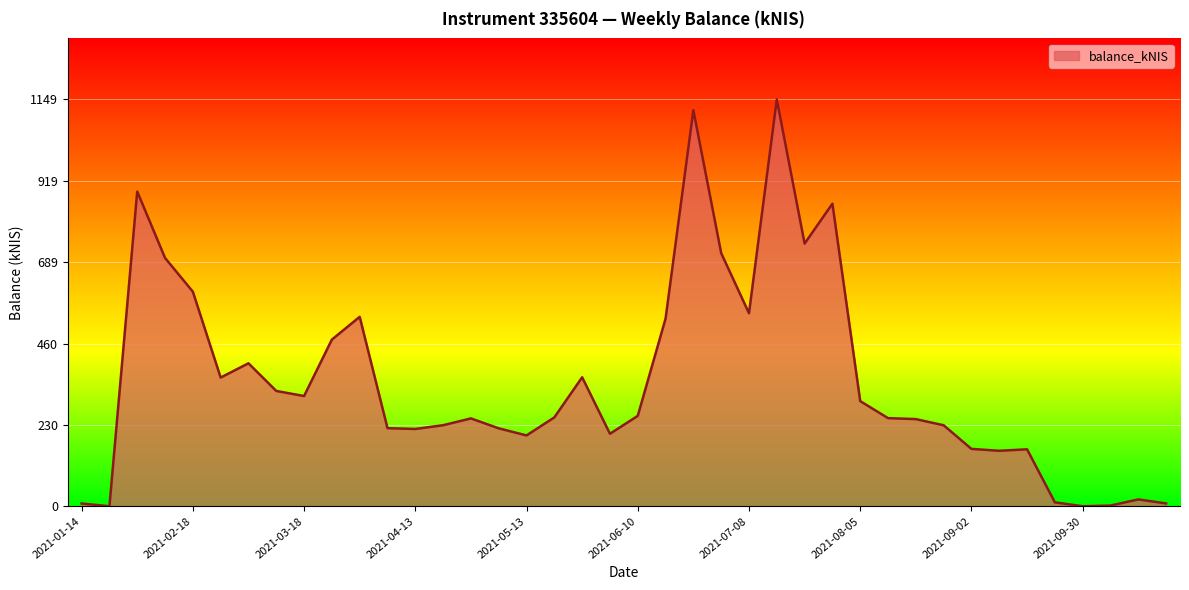

What is the maximum value shown in the chart?

1149.1